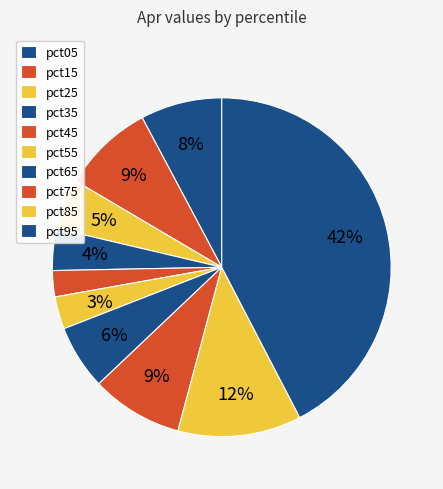

How many segments does this pie chart have?

10